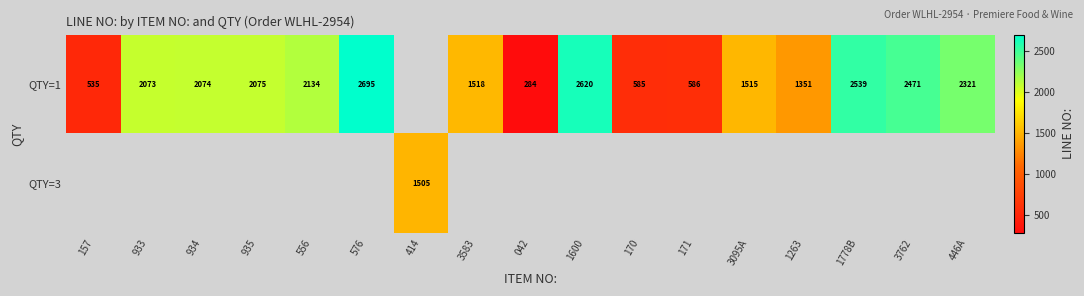

Where is row_0 nearest to the value 1489?

3095A